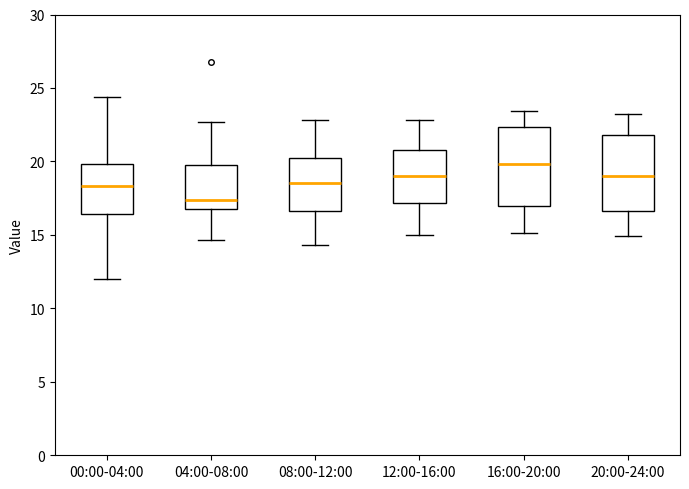

Reading left to right, read every box against the y-axis: the position of its median line, the range the box covers, and the ends of its whiskers. The values are not printed on the chart, so give them approximately, as read against the axis.

00:00-04:00: median 18.5, box 16.5 to 20.0, whiskers 12.0 to 24.5
04:00-08:00: median 17.5, box 16.5 to 20.0, whiskers 14.5 to 22.5
08:00-12:00: median 18.5, box 16.5 to 20.0, whiskers 14.5 to 23.0
12:00-16:00: median 19.0, box 17.0 to 21.0, whiskers 15.0 to 23.0
16:00-20:00: median 20.0, box 17.0 to 22.5, whiskers 15.0 to 23.5
20:00-24:00: median 19.0, box 16.5 to 22.0, whiskers 15.0 to 23.0